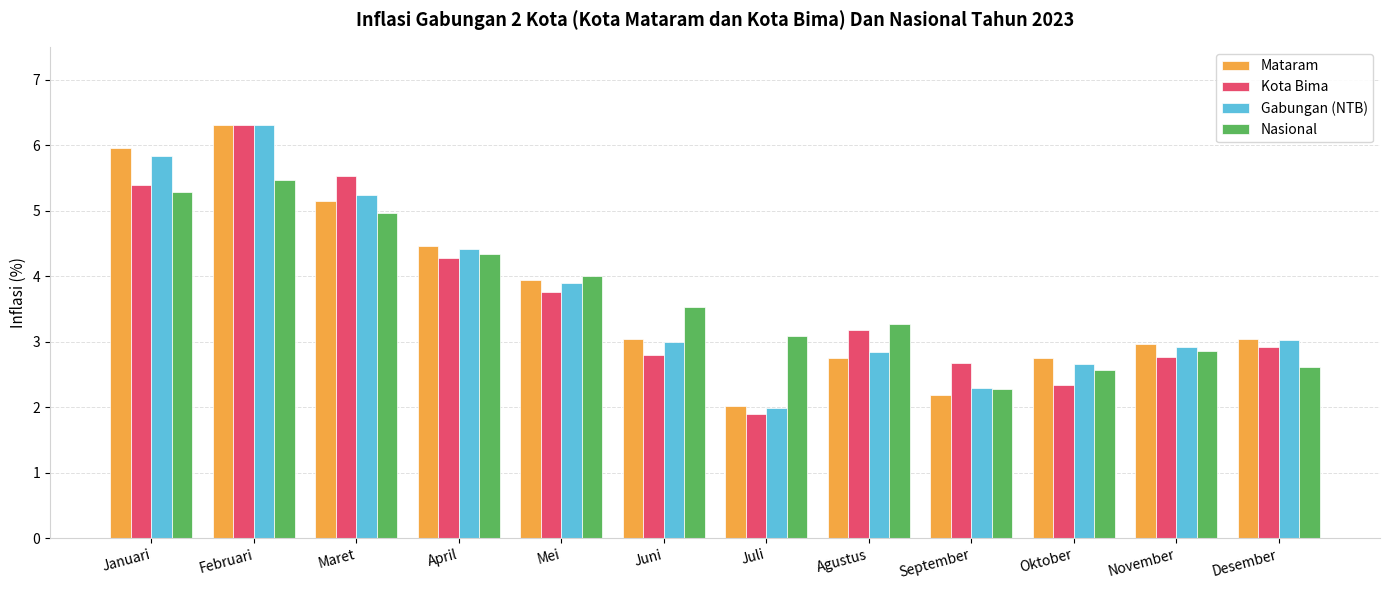

The Gabungan (NTB) series shows 3.9 at Mei. True or false?

True